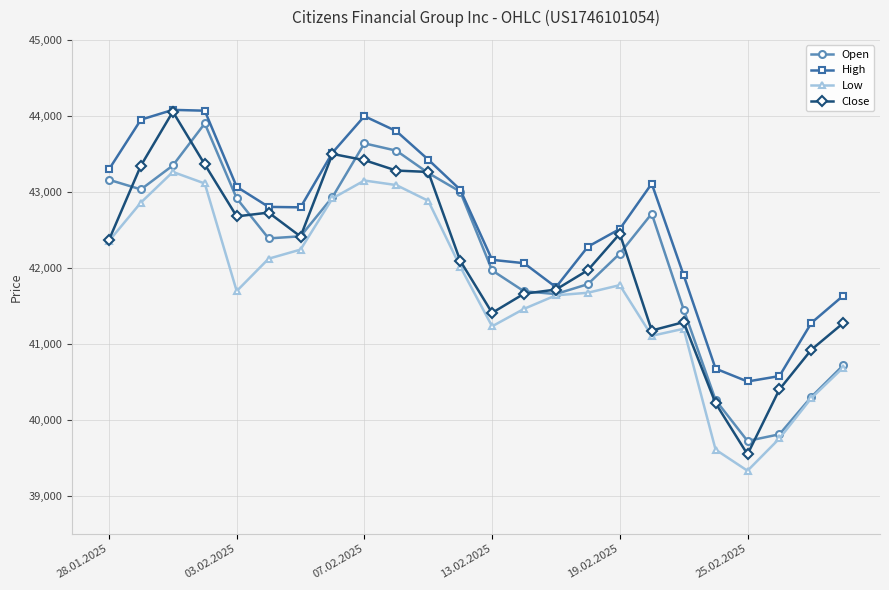

What is the minimum value shown in the chart?

39329